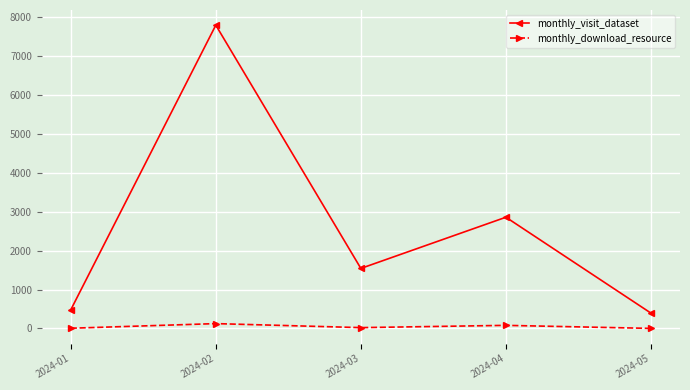

Rank the series by their average value, from lowest to highest.

monthly_download_resource, monthly_visit_dataset